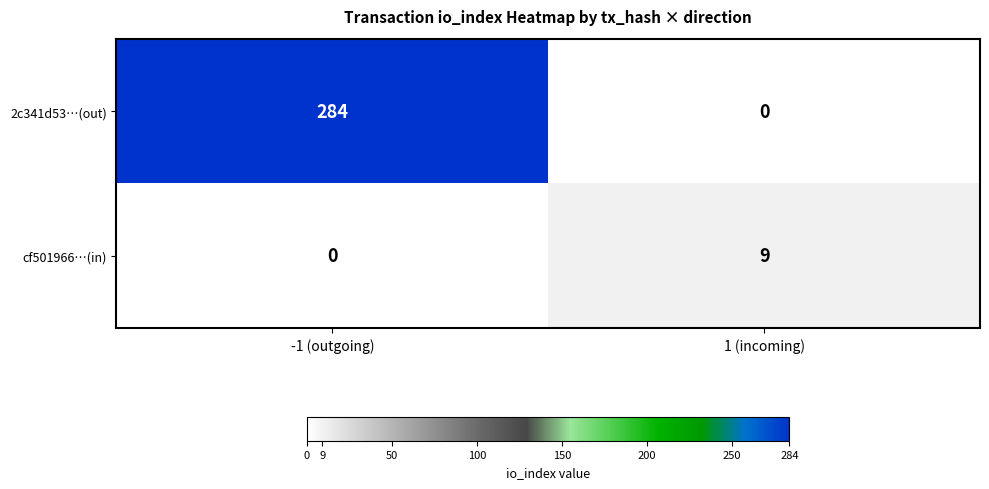

Reading left to right, transcribe all the data shown in this chart.

2c341d53…(out): 284	0
cf501966…(in): 0	9